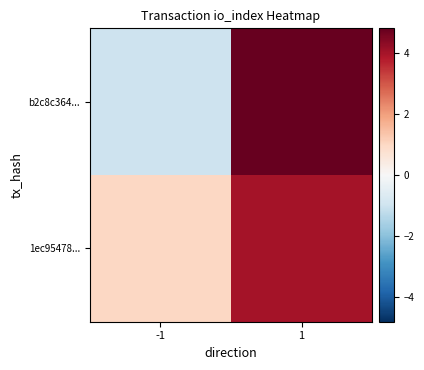

What is the spread (max minus min) of values at -1?

2